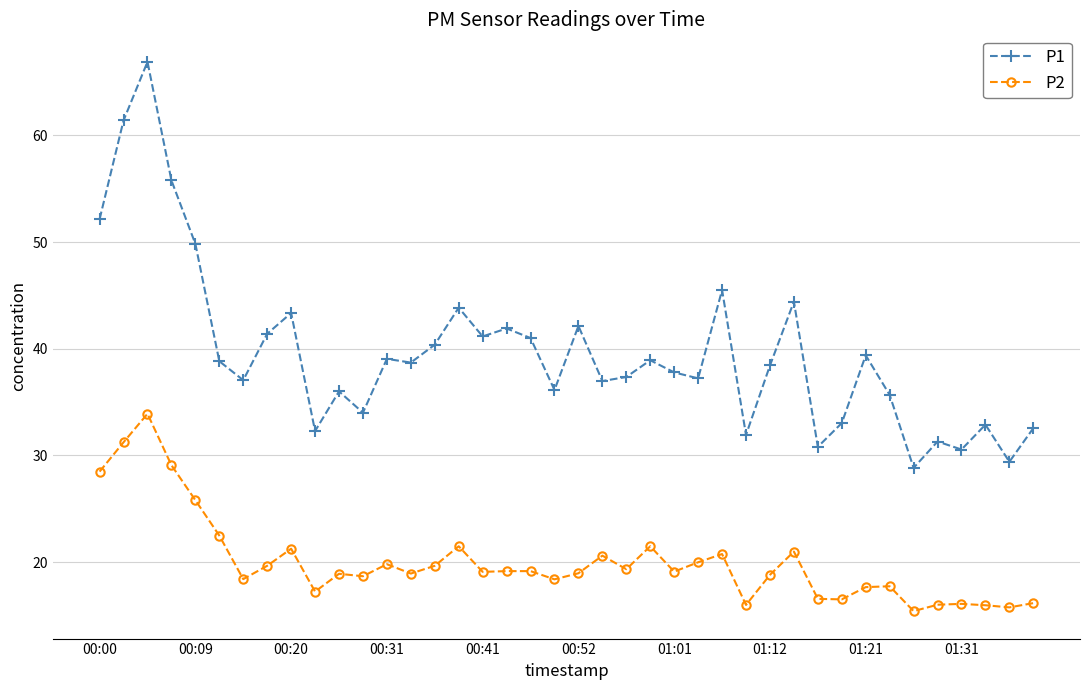

True or false: P1 and P2 cross at least once.

False